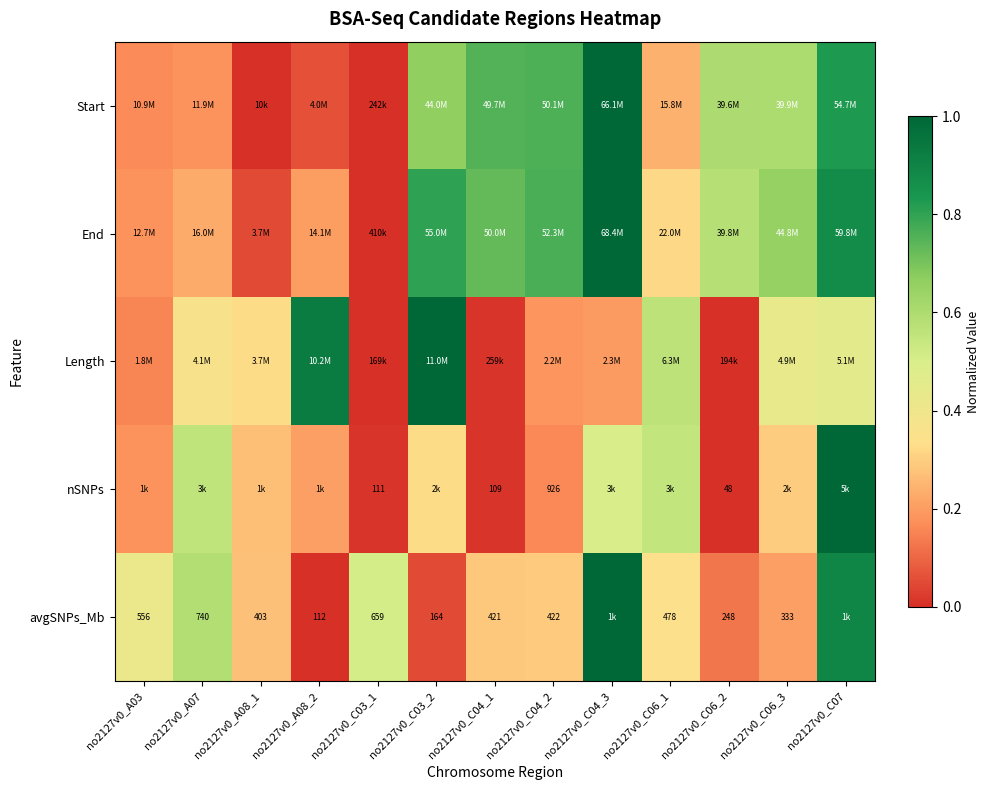

List the labels in order of Length value, largest first.

no2127v0_C03_2, no2127v0_A08_2, no2127v0_C06_1, no2127v0_C07, no2127v0_C06_3, no2127v0_A07, no2127v0_A08_1, no2127v0_C04_3, no2127v0_C04_2, no2127v0_A03, no2127v0_C04_1, no2127v0_C06_2, no2127v0_C03_1